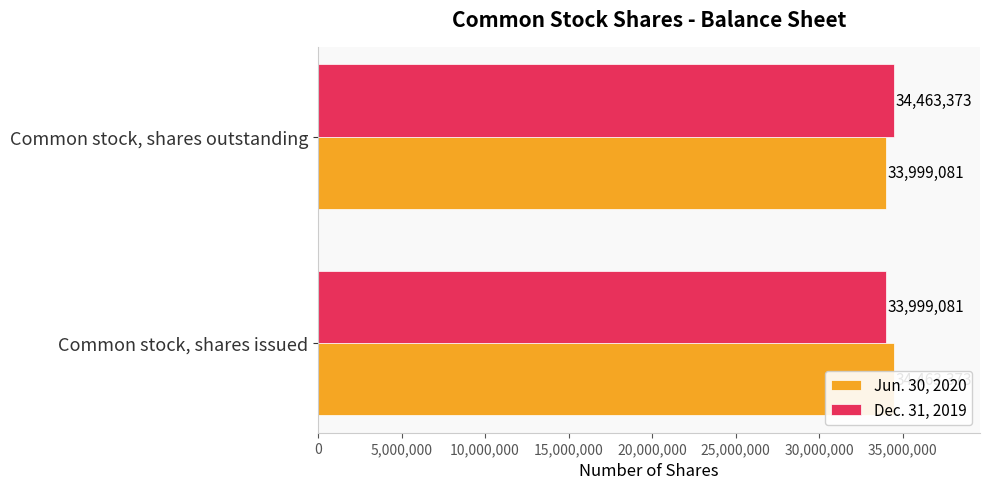

What is the label of the 1st bar from the right?

5,000,000